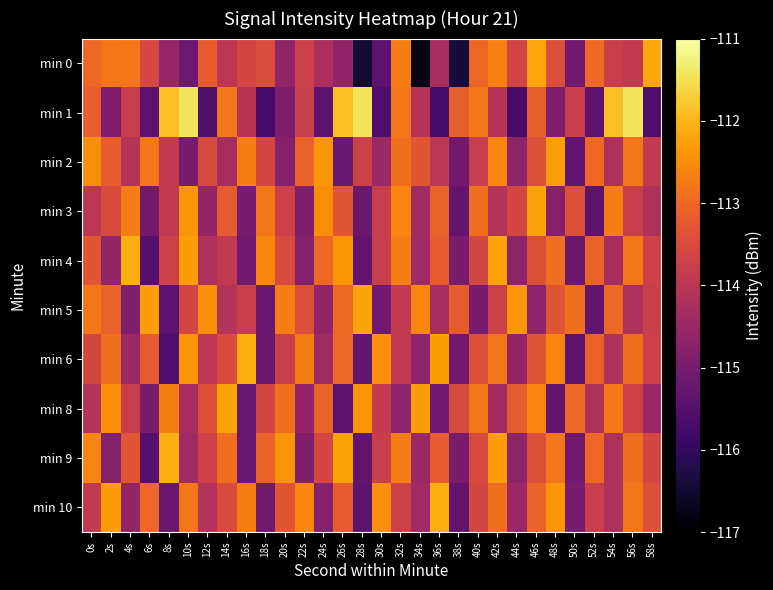

How many distinct data groups are displayed?

10